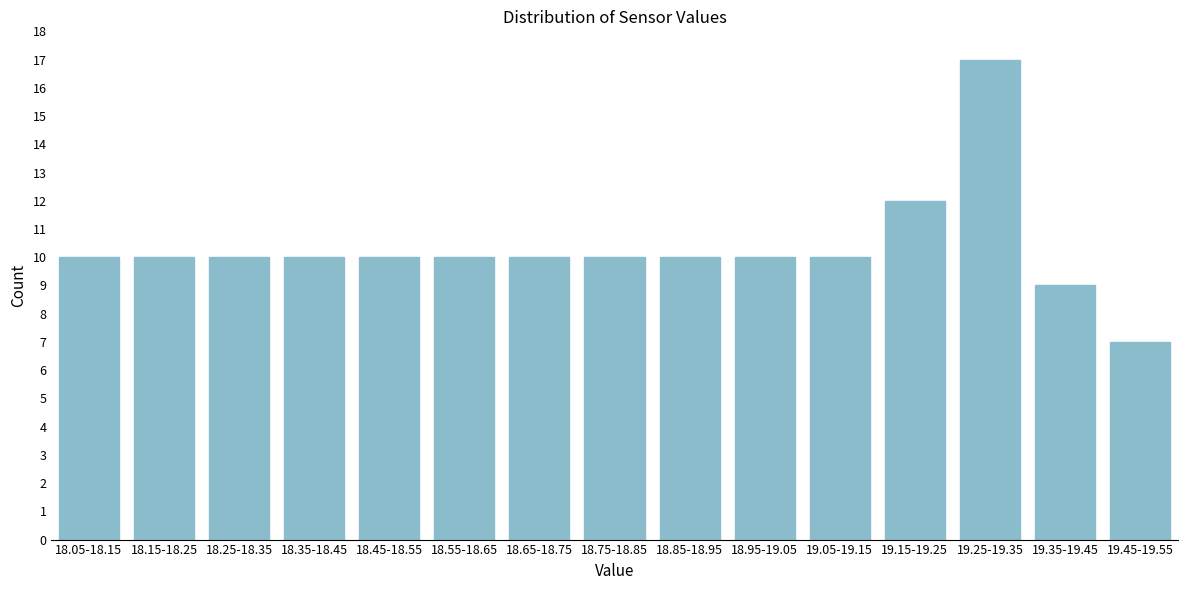

Reading left to right, transcribe all the data shown in this chart.

18.05-18.15=10	18.15-18.25=10	18.25-18.35=10	18.35-18.45=10	18.45-18.55=10	18.55-18.65=10	18.65-18.75=10	18.75-18.85=10	18.85-18.95=10	18.95-19.05=10	19.05-19.15=10	19.15-19.25=12	19.25-19.35=17	19.35-19.45=9	19.45-19.55=7